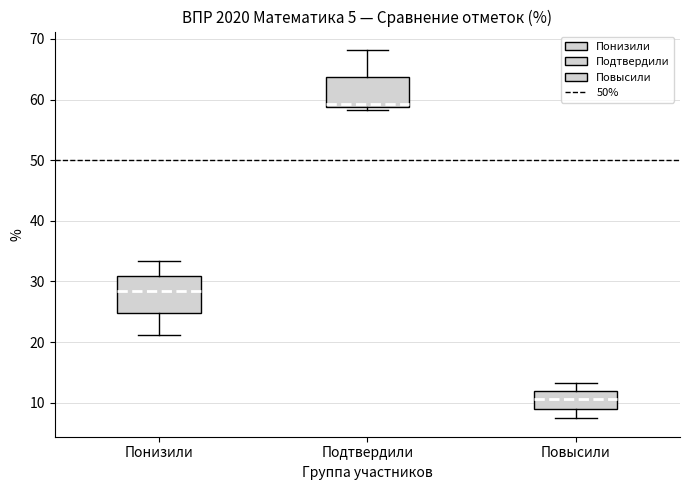

Which box is the tallest, from its lower edge to its upper edge?

Понизили